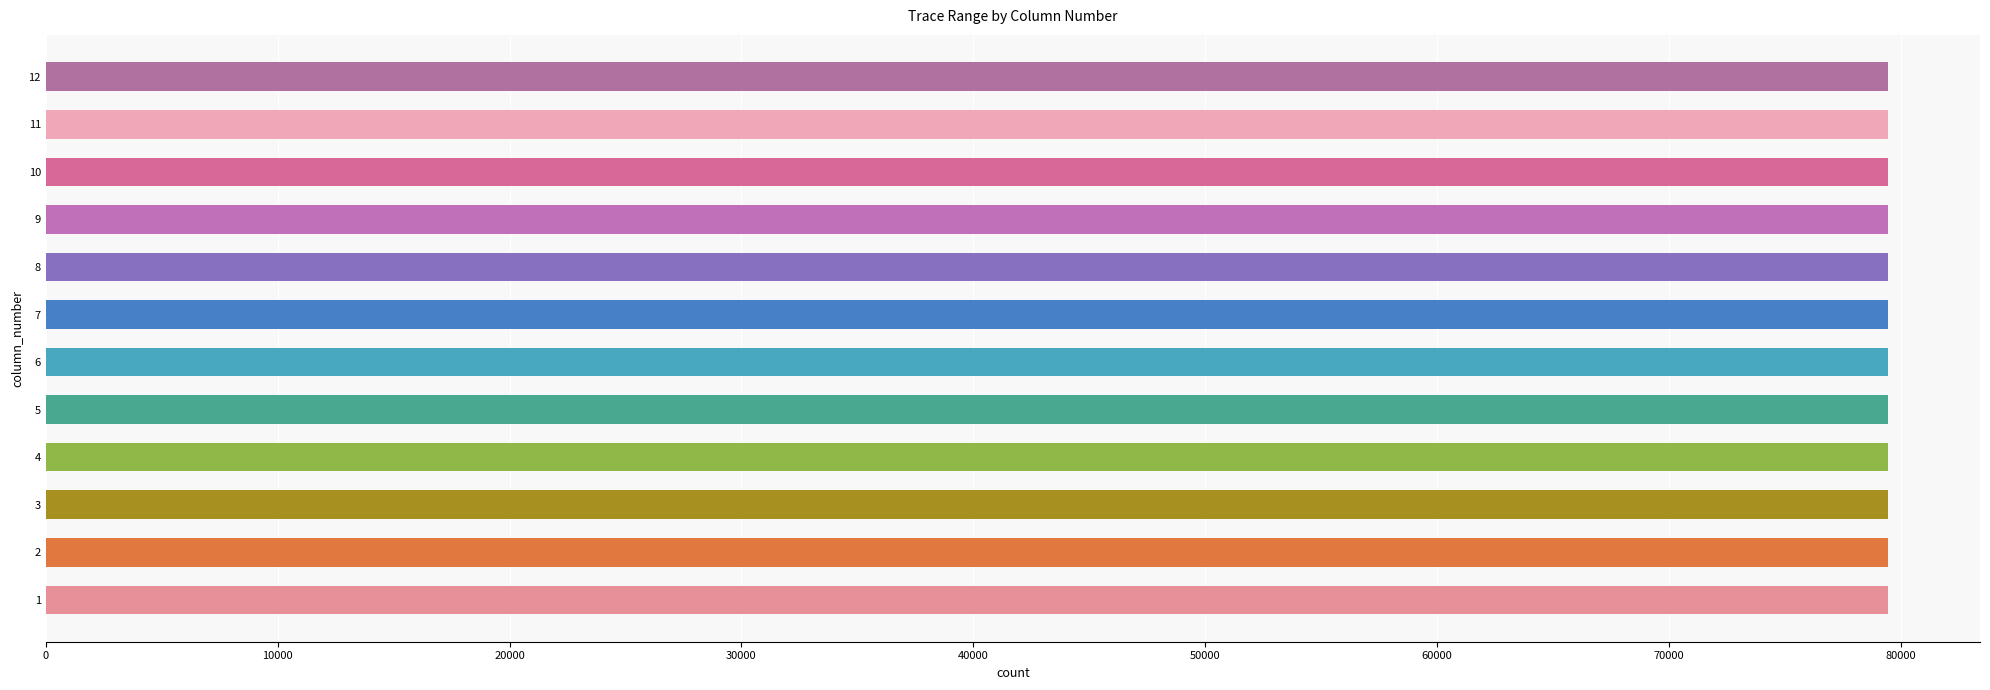

What is the sum of all values?

953299